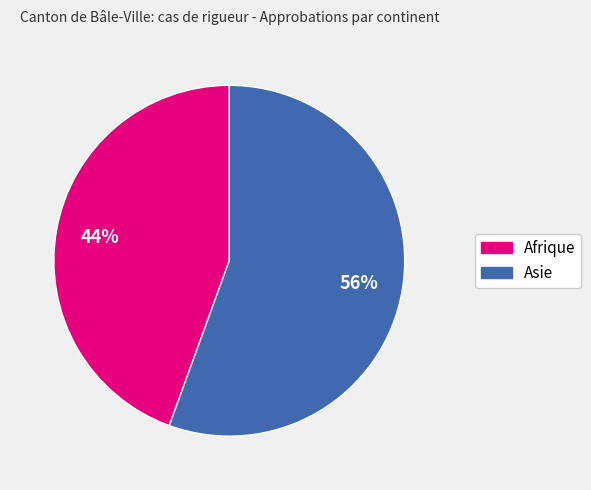

Rank the categories by value from highest to lowest.

Asie, Afrique